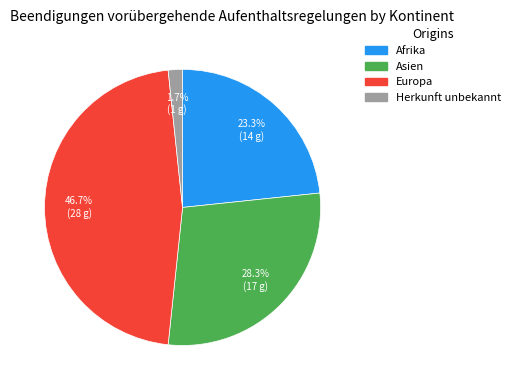

How many slices are in this pie chart?

4